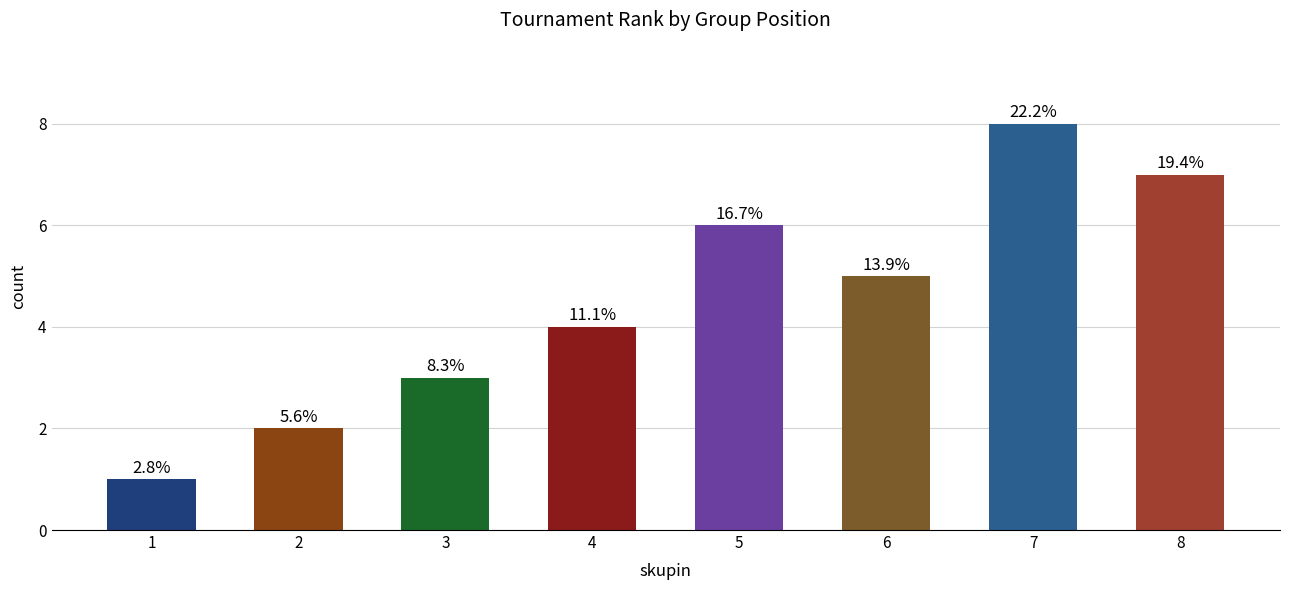

Does the chart contain any negative values?

No